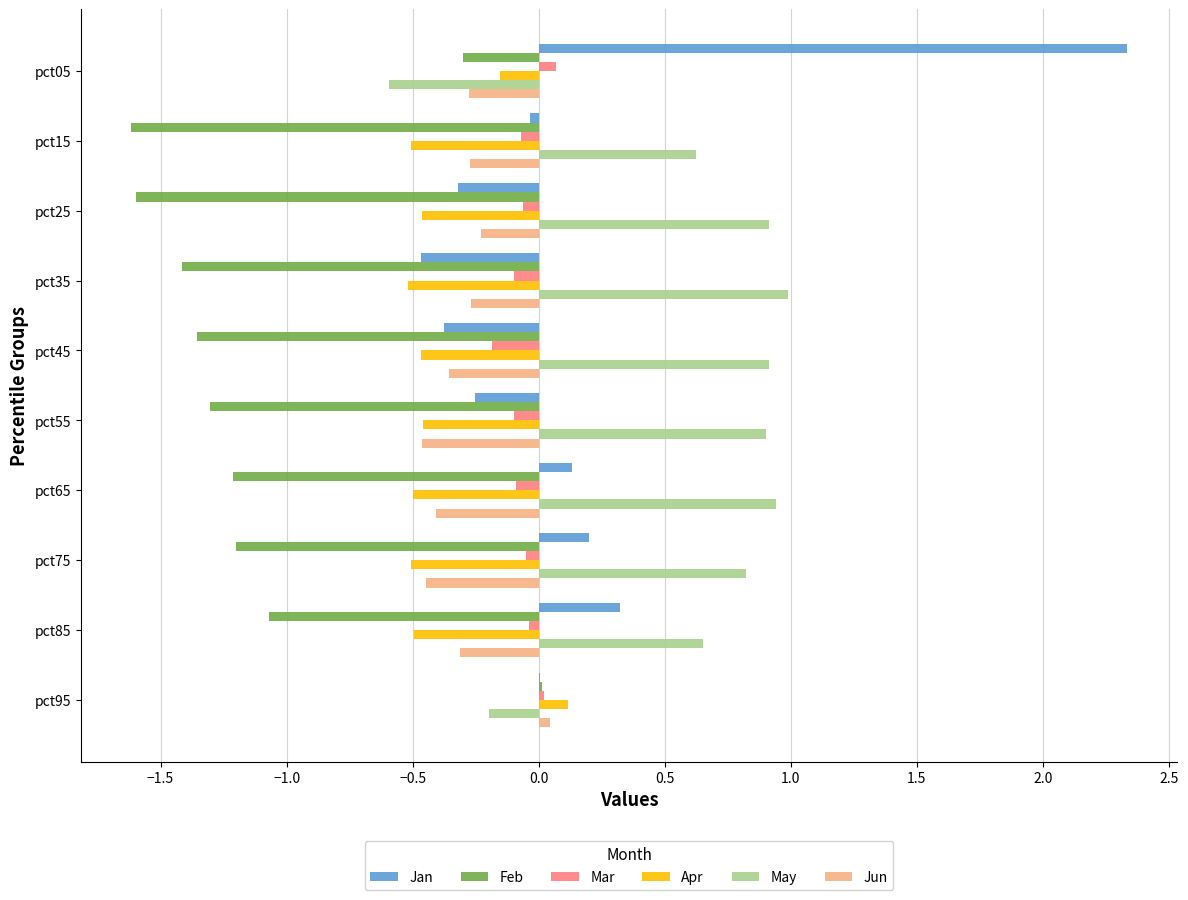

Between pct55 and pct65, which series saw the biggest shift?

Jan